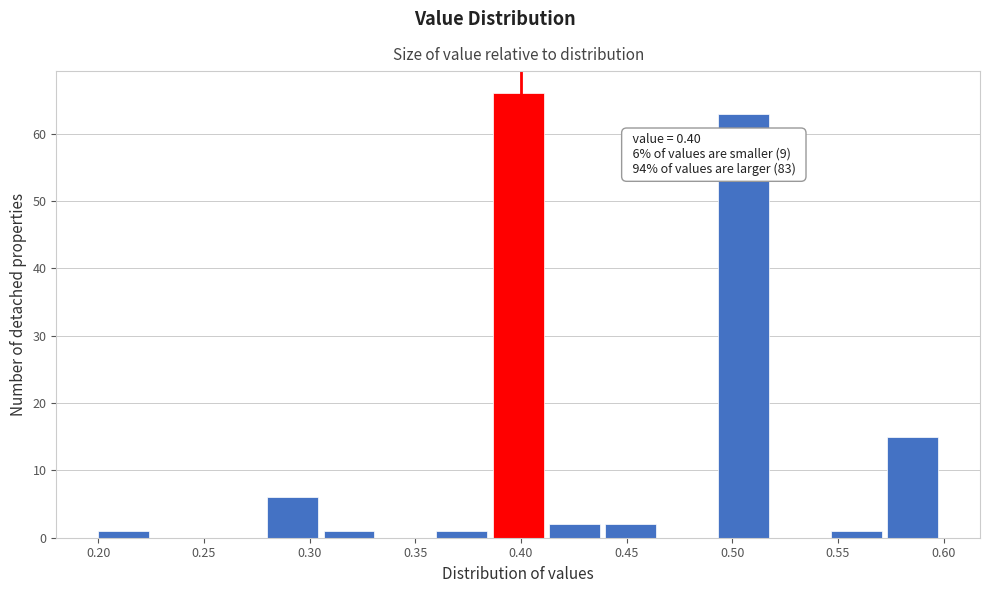

Over which range of the x-axis is the bar tallest?

0.385 to 0.415